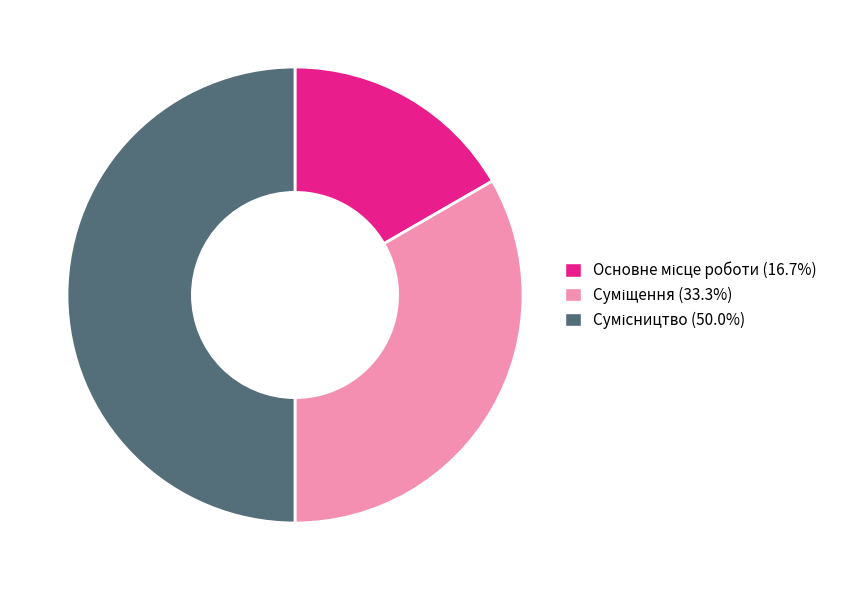

Is there any slice that represents more than half of the pie?

No